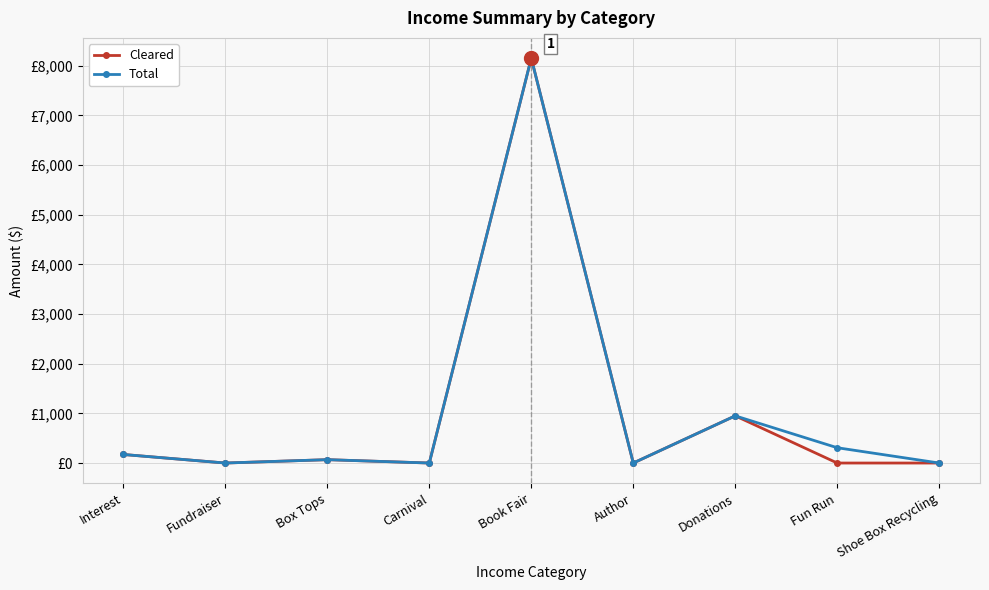

True or false: Total and Cleared cross at least once.

False